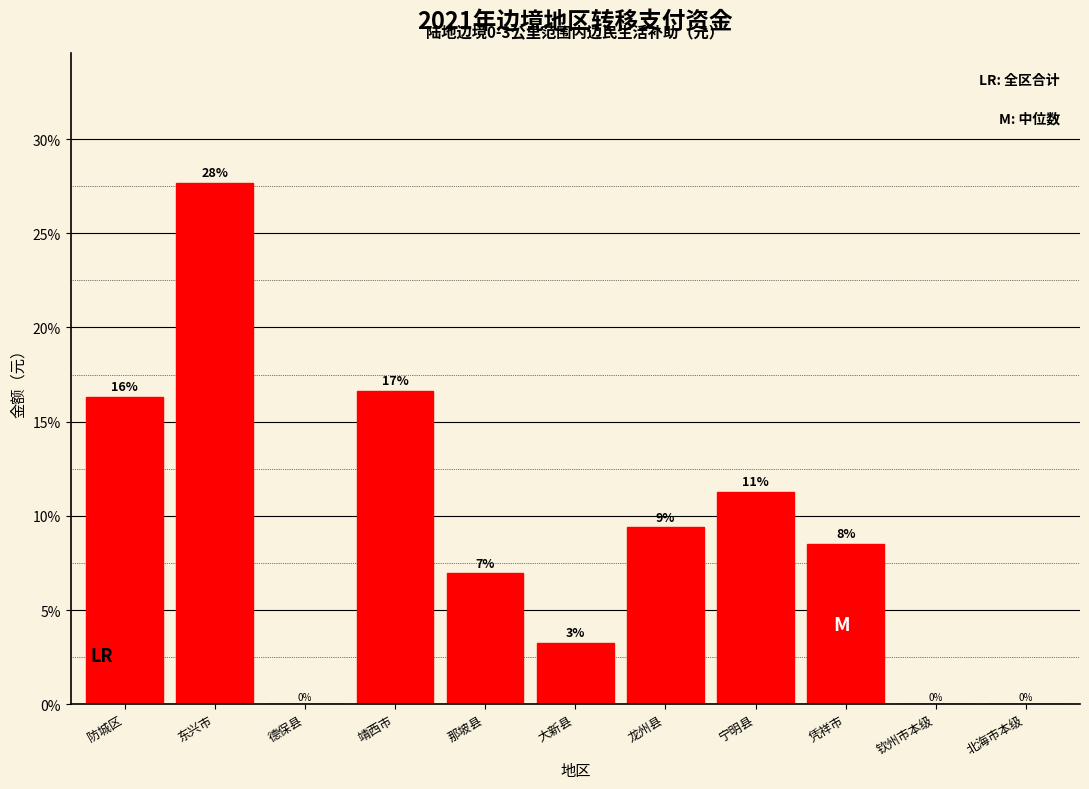

Are the bars horizontal?

No